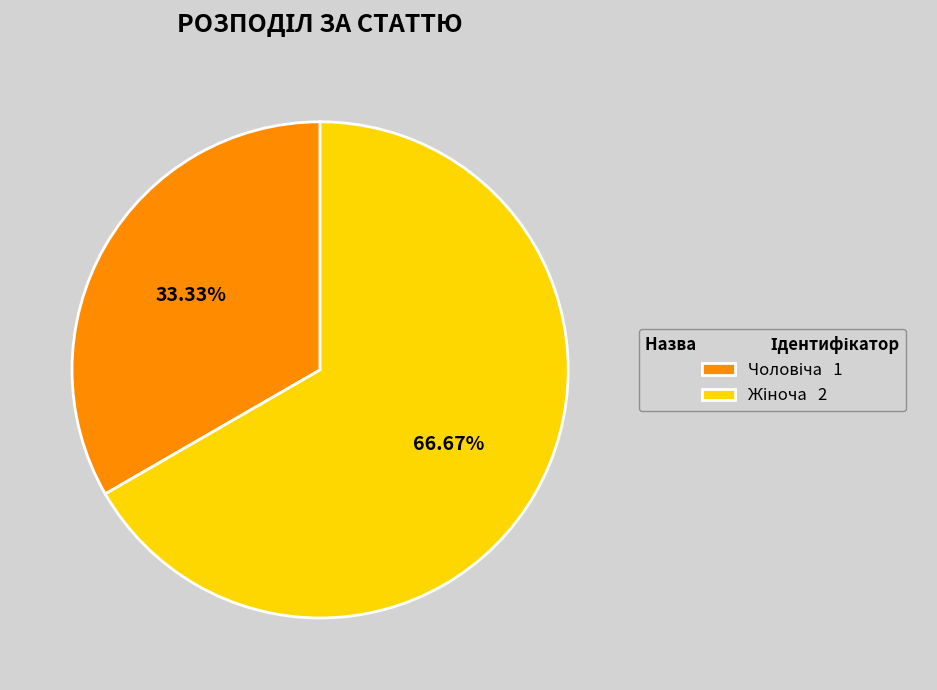

To the nearest percent, what portion does Чоловіча represent?

33%